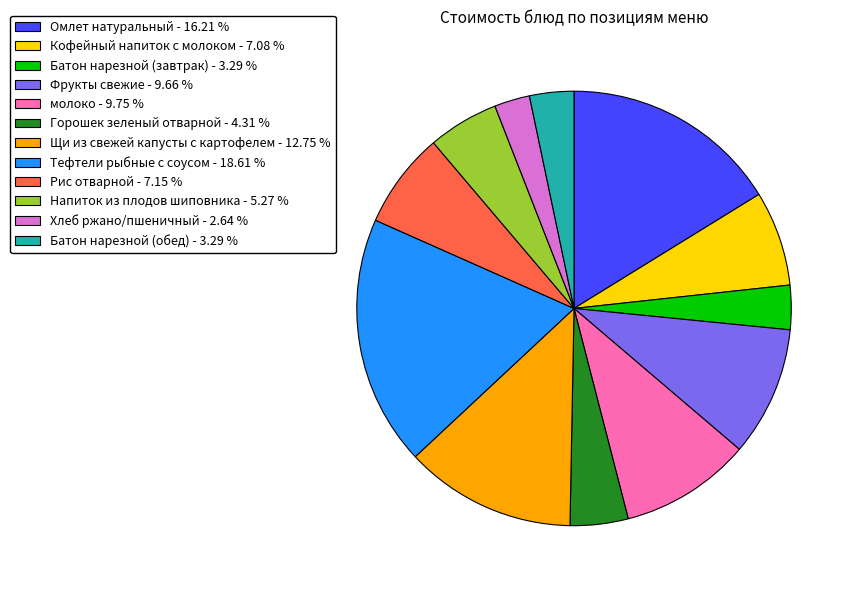

How many segments does this pie chart have?

12